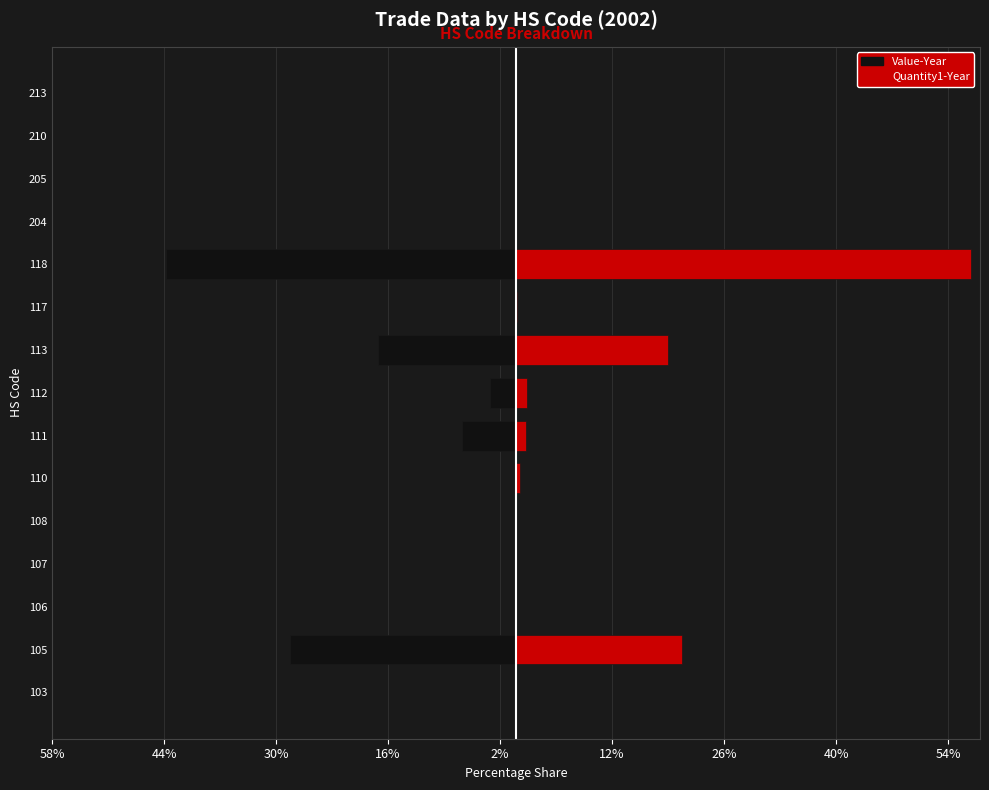

How many bars are there in each group?

2